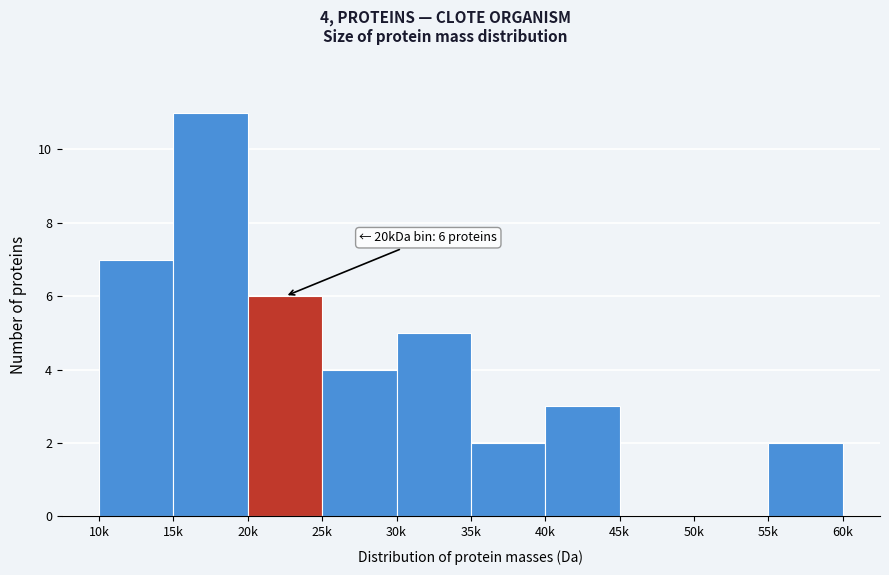

Reading right to left, transcribe all the data shown in this chart.

55k=2	50k=0	45k=0	40k=3	35k=2	30k=5	25k=4	20k=6	15k=11	10k=7